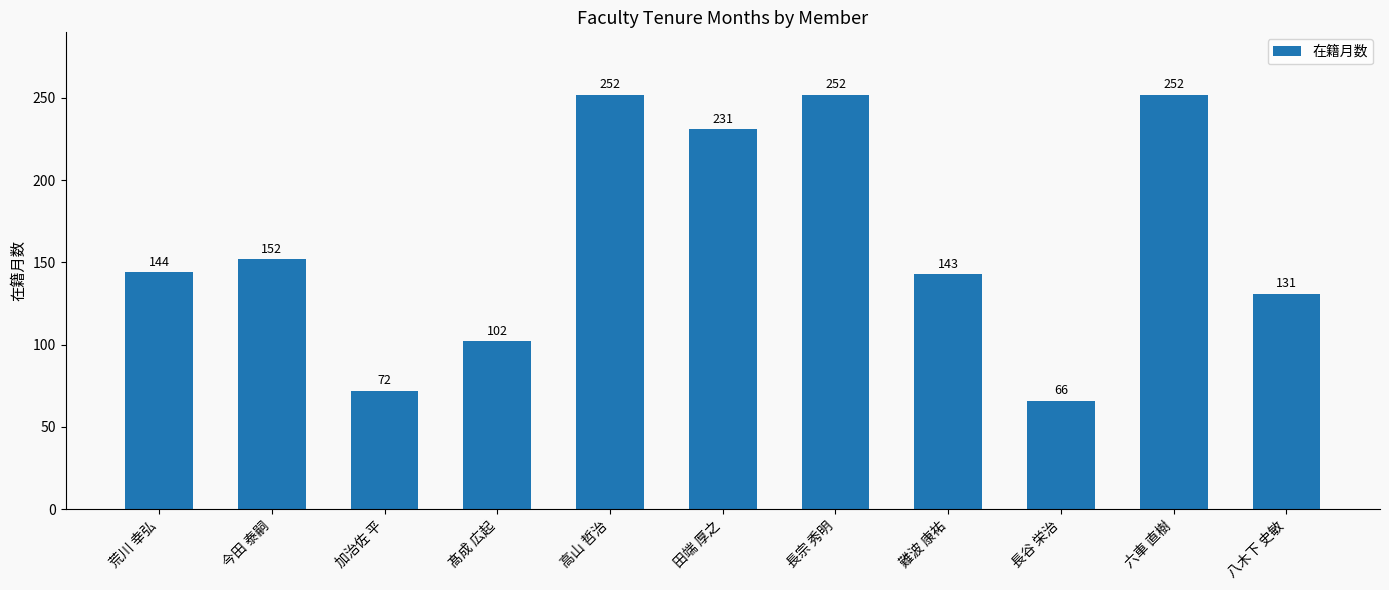

How many data points does each series have?

11